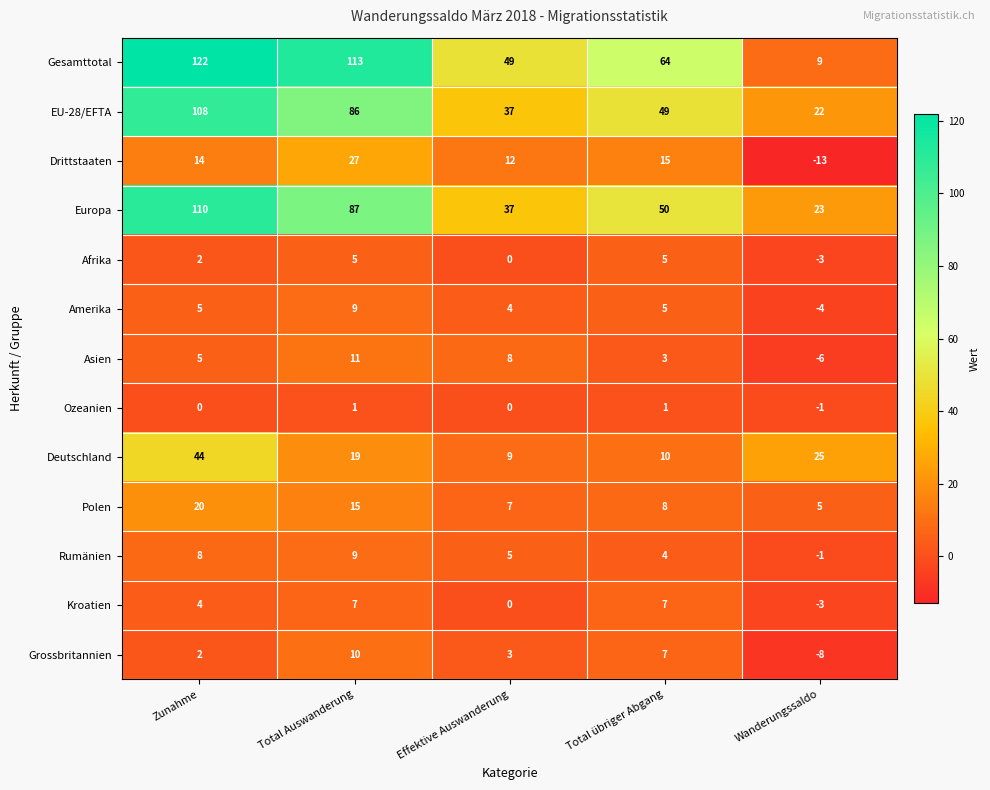

What value does the Amerika series have at Effektive Auswanderung?

4